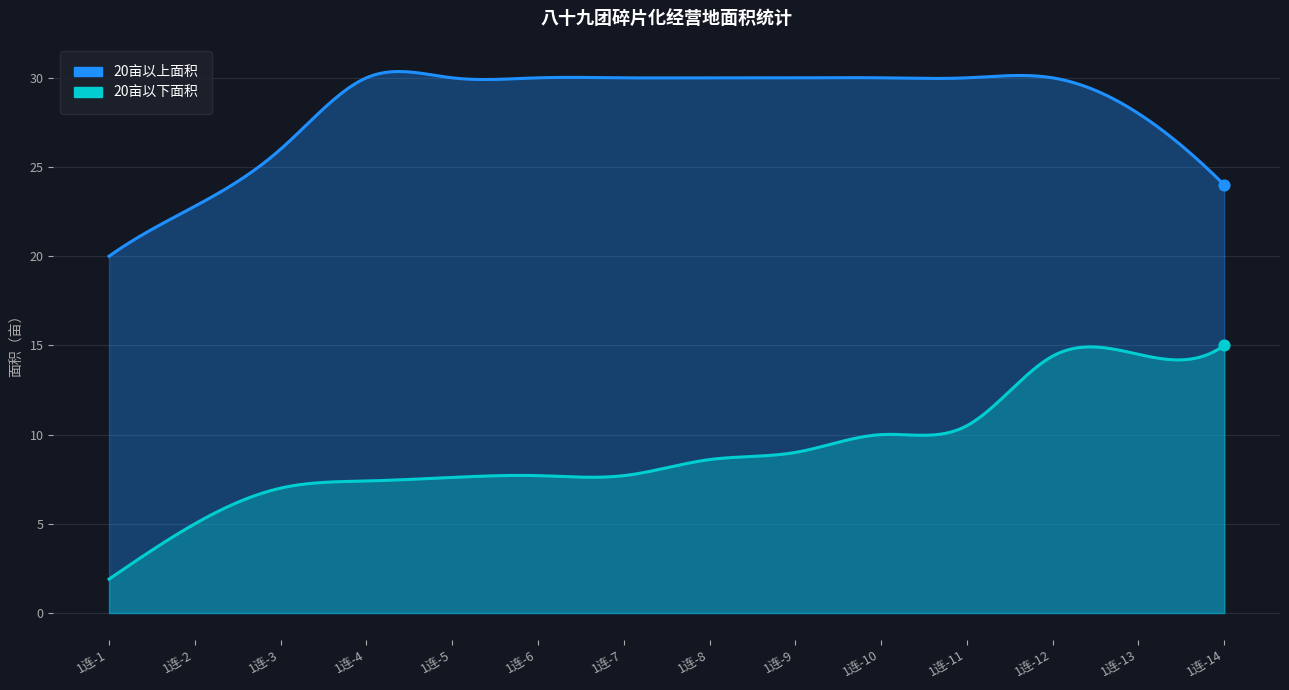

At how many categories does at least one series exceed 20?

13